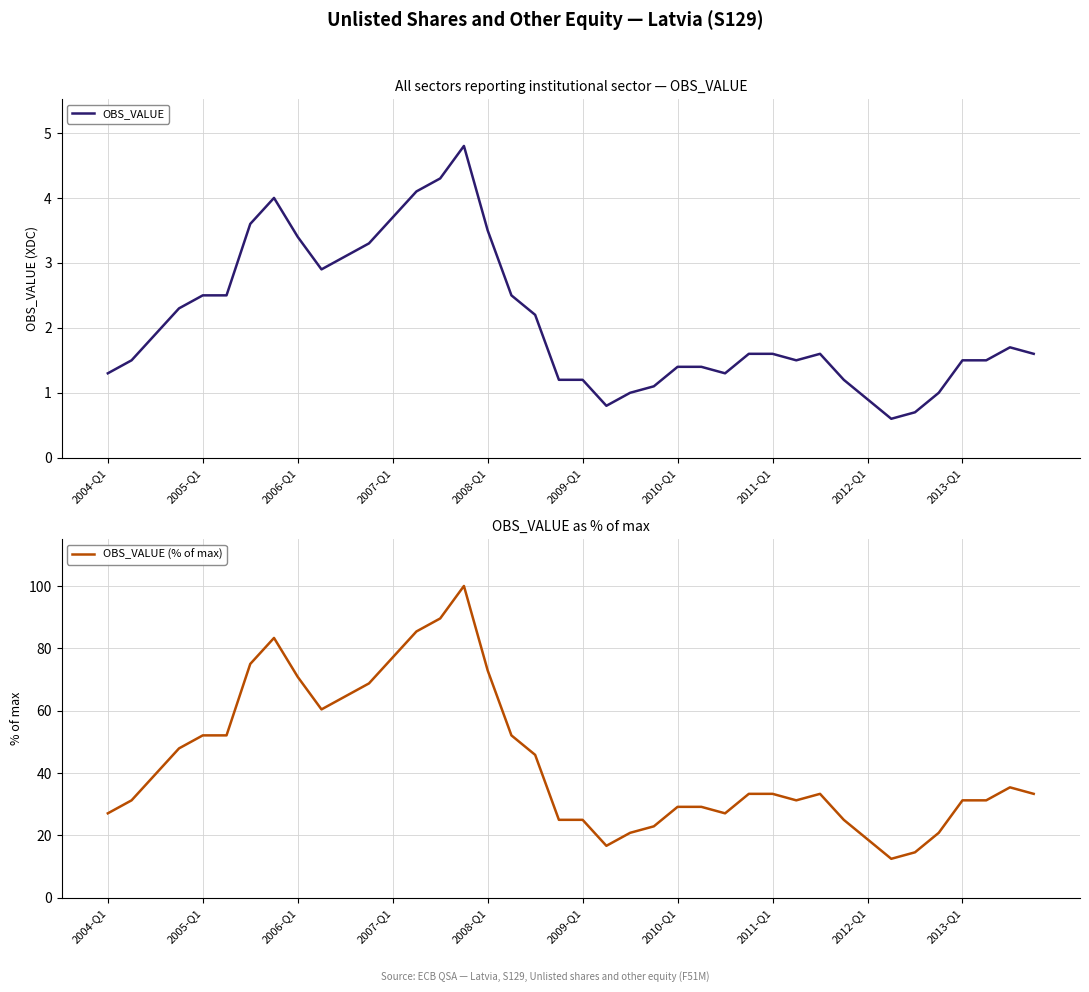

What is the highest value of the OBS_VALUE (% of max) series?

100.0